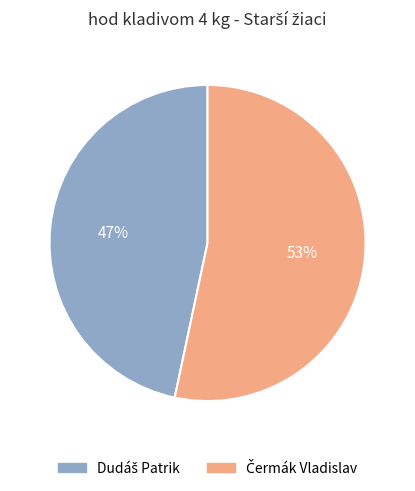

To the nearest percent, what is the average slice percentage?

50%